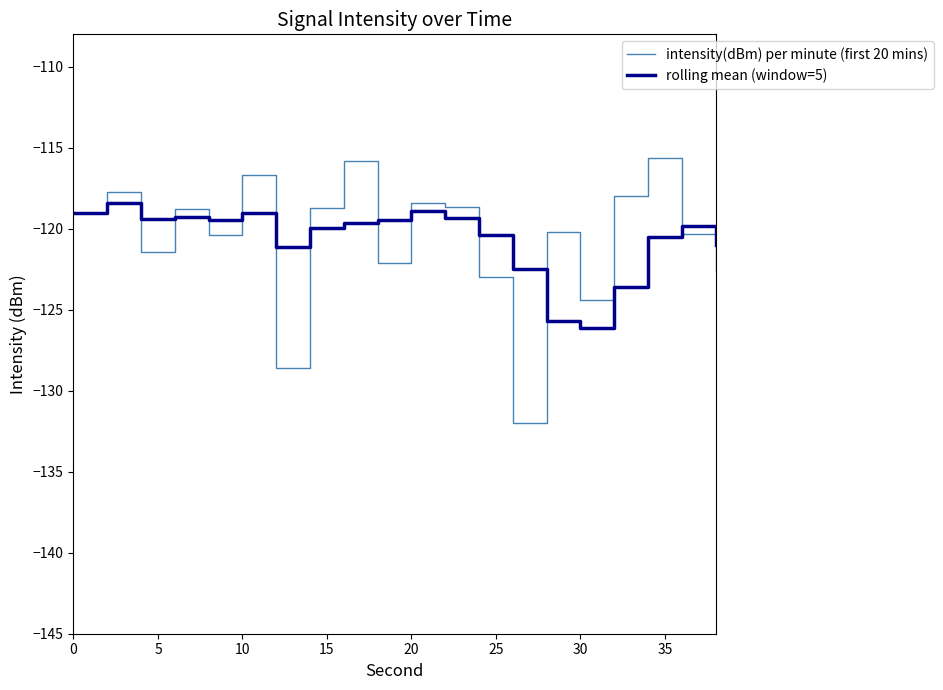

List the series in order of their peak value, highest first.

intensity(dBm) per minute (first 20 mins), rolling mean (window=5)